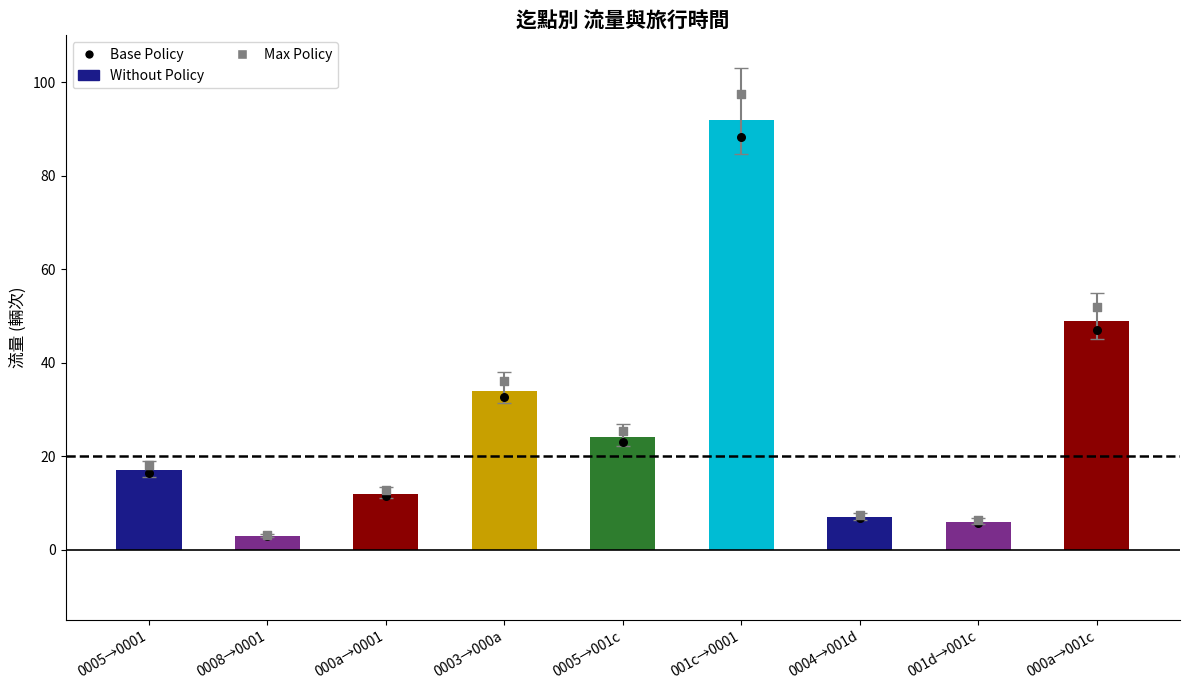

At how many categories does at least one series exceed 78?

1